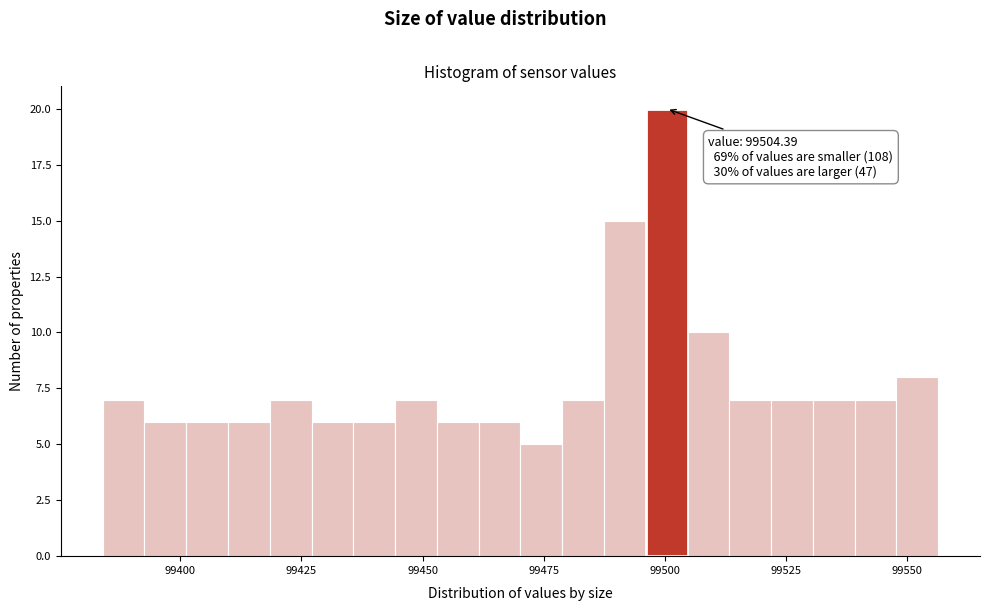

Around what value on the x-axis is the tallest bar? Give the approximate position of its centre, as read against the axis.

99500